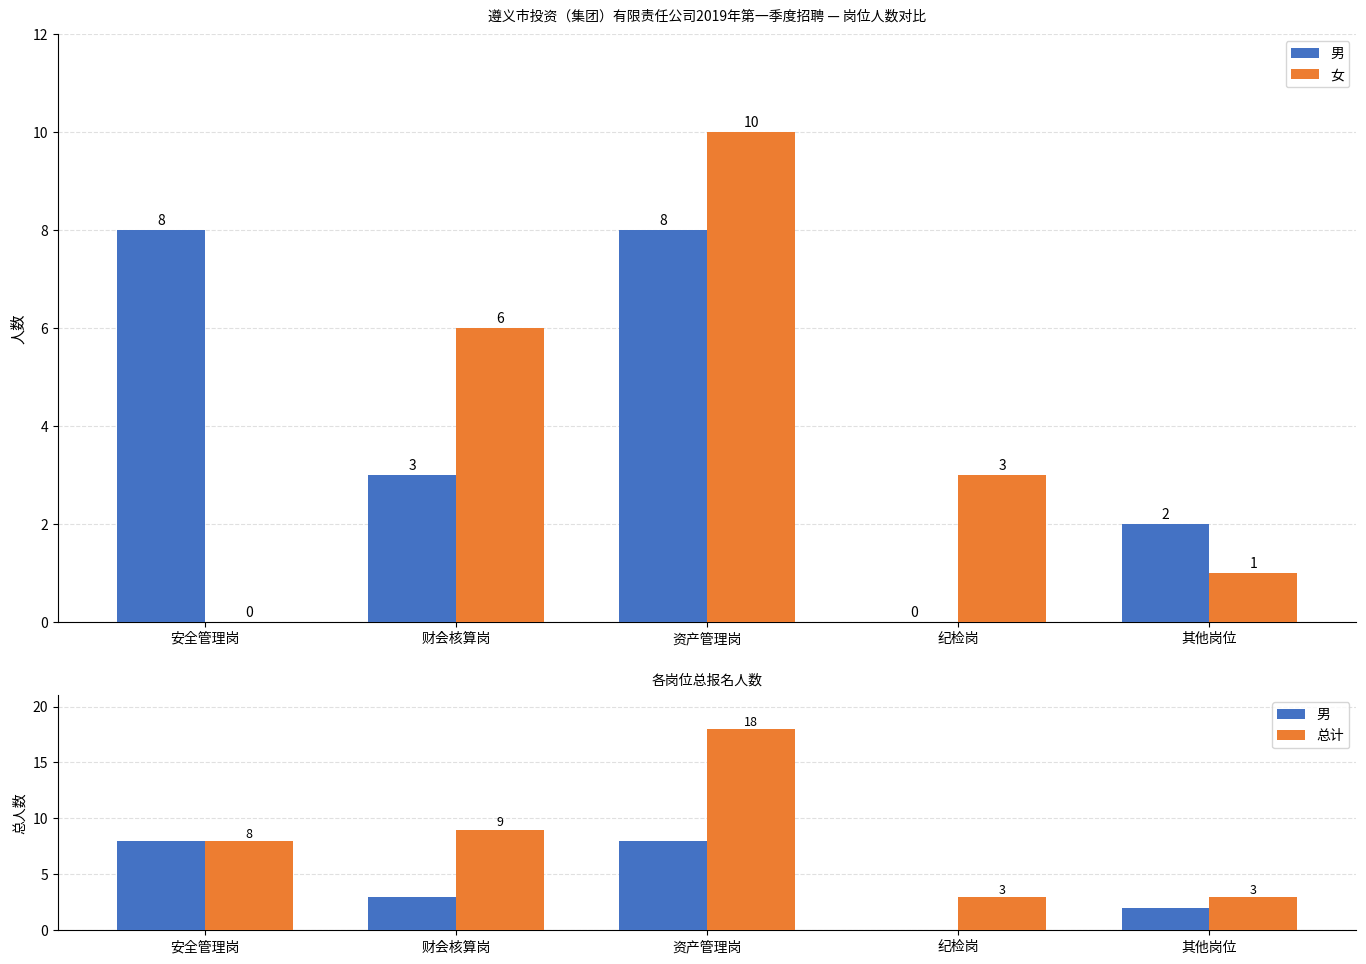

What is the difference between the maximum and second lowest values in the 总计 series?

15